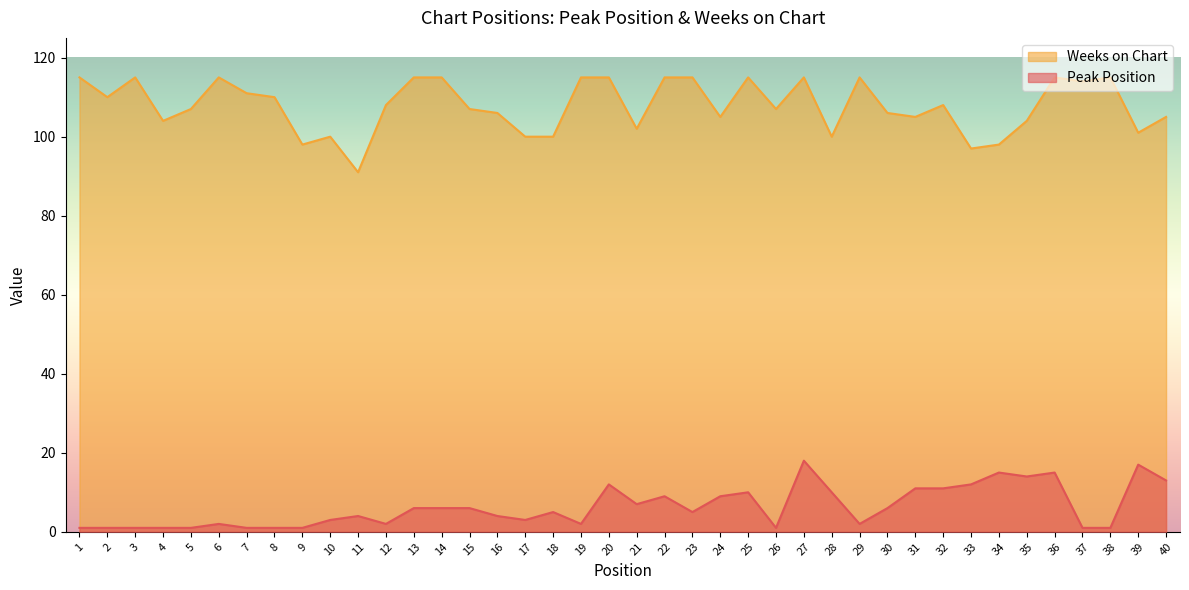

Read the Peak Position value at 19.

2